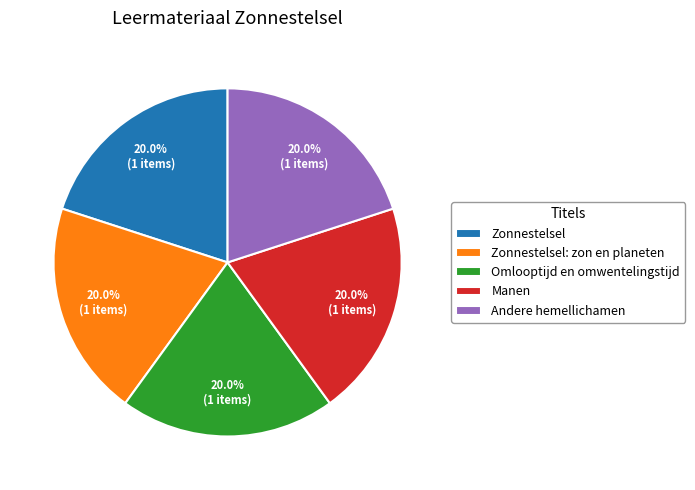

How much of the chart is everything except Omlooptijd en omwentelingstijd?

80.0%